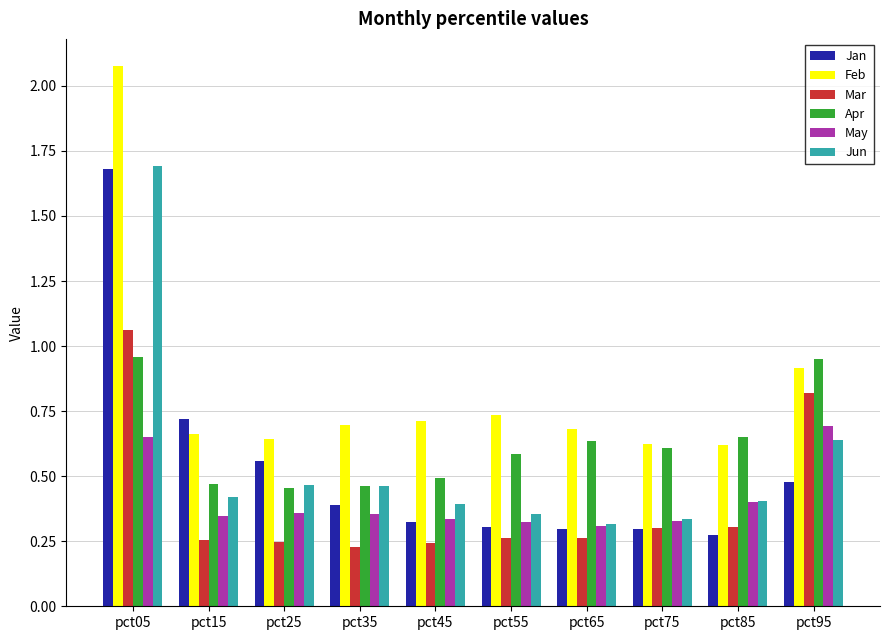

Between pct05 and pct25, which series saw the biggest shift?

Feb